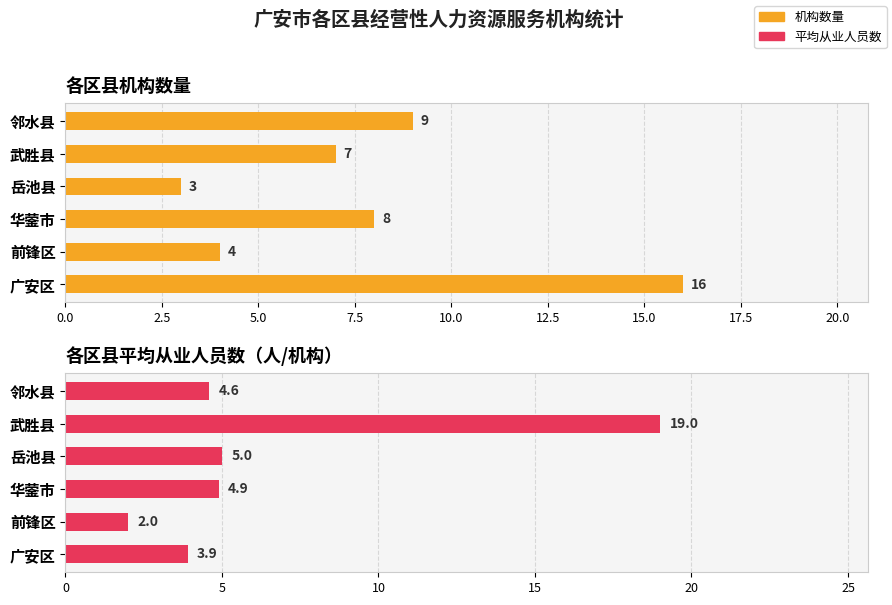

Is the value of 平均从业人员数 at 岳池县 greater than the value of 机构数量 at 岳池县?

Yes